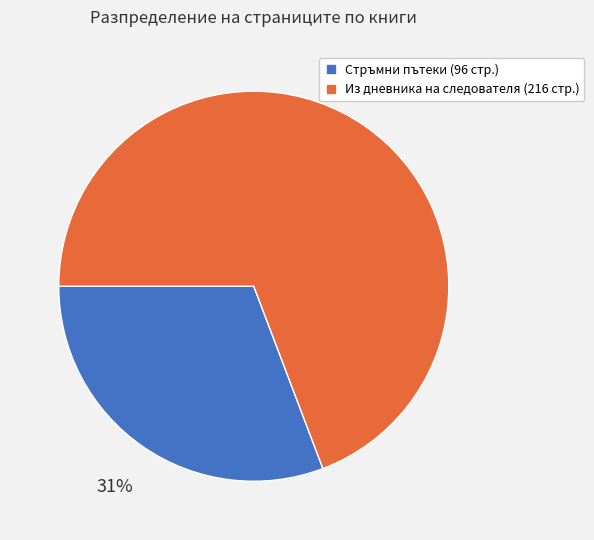

To the nearest percent, what is the difference between the largest and smallest slice percentages?

38%